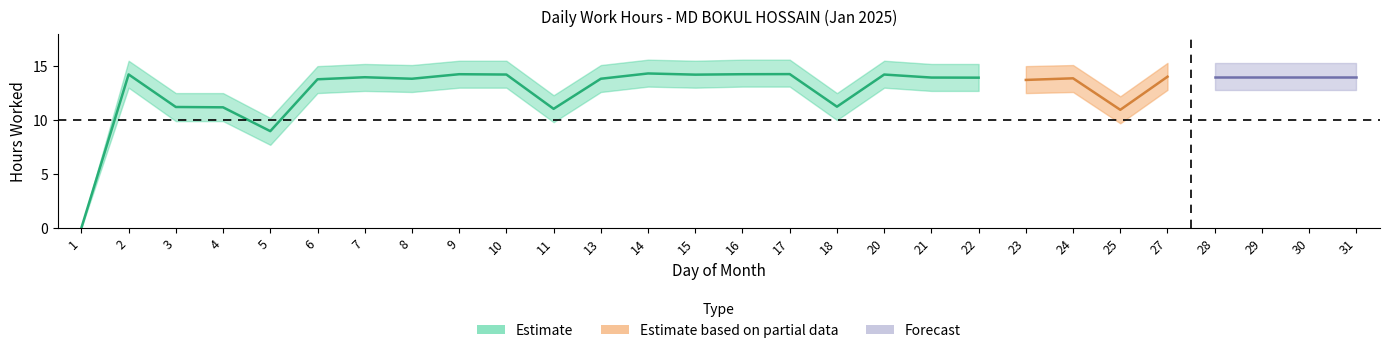

How many positive values does the Low_upper series have?

27